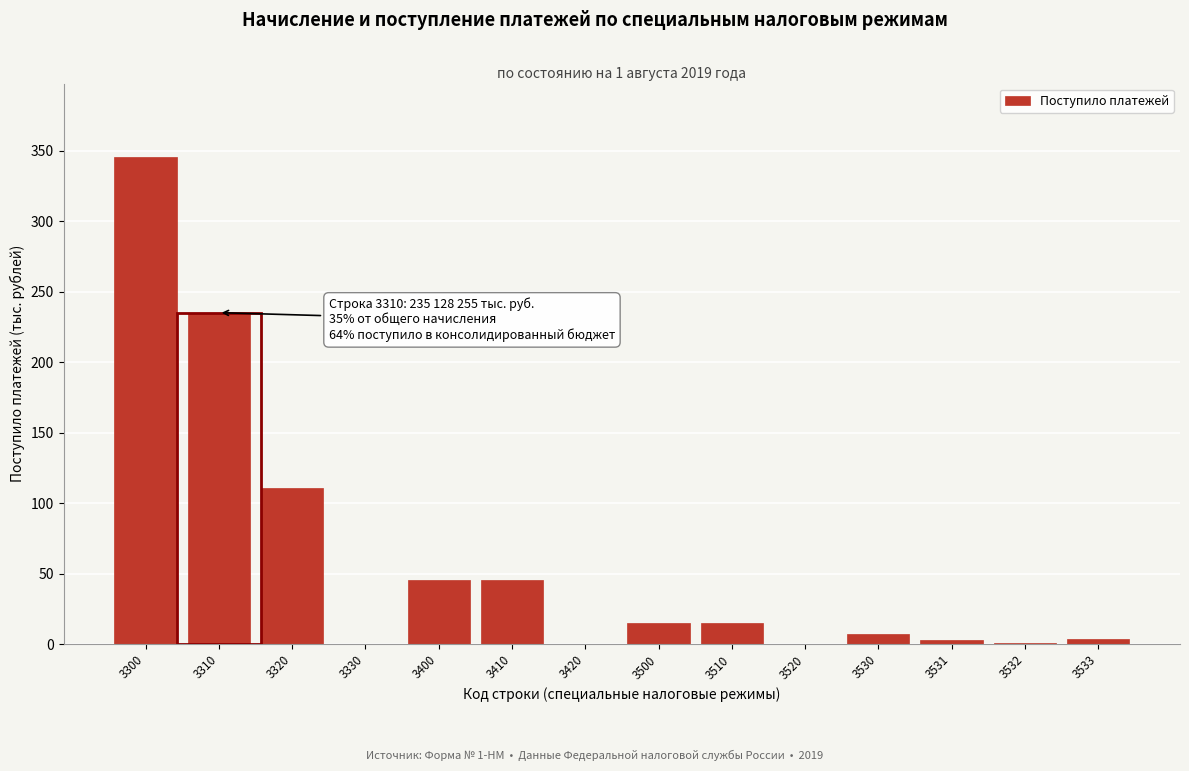

Which category has the highest value across all series?

3300